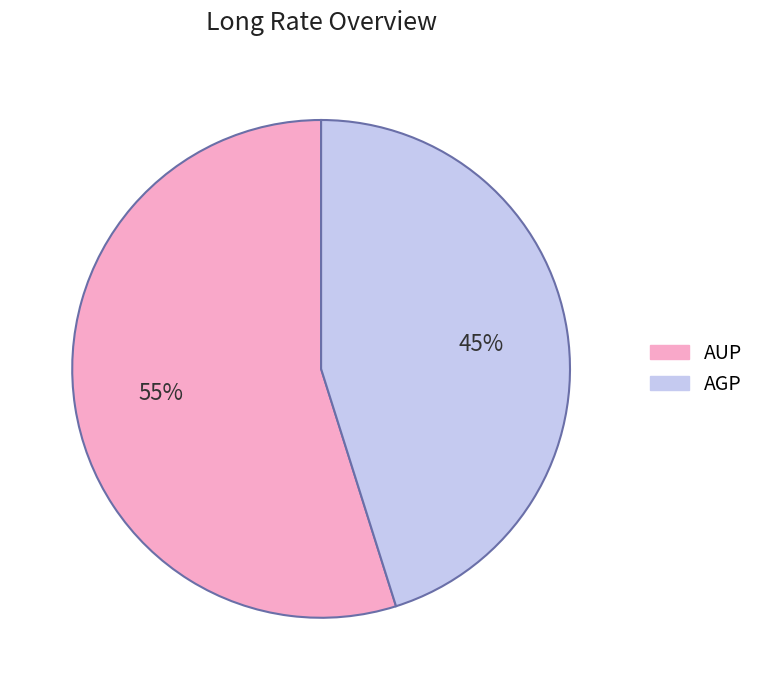

Is the sum of AUP and AGP greater than half?

Yes